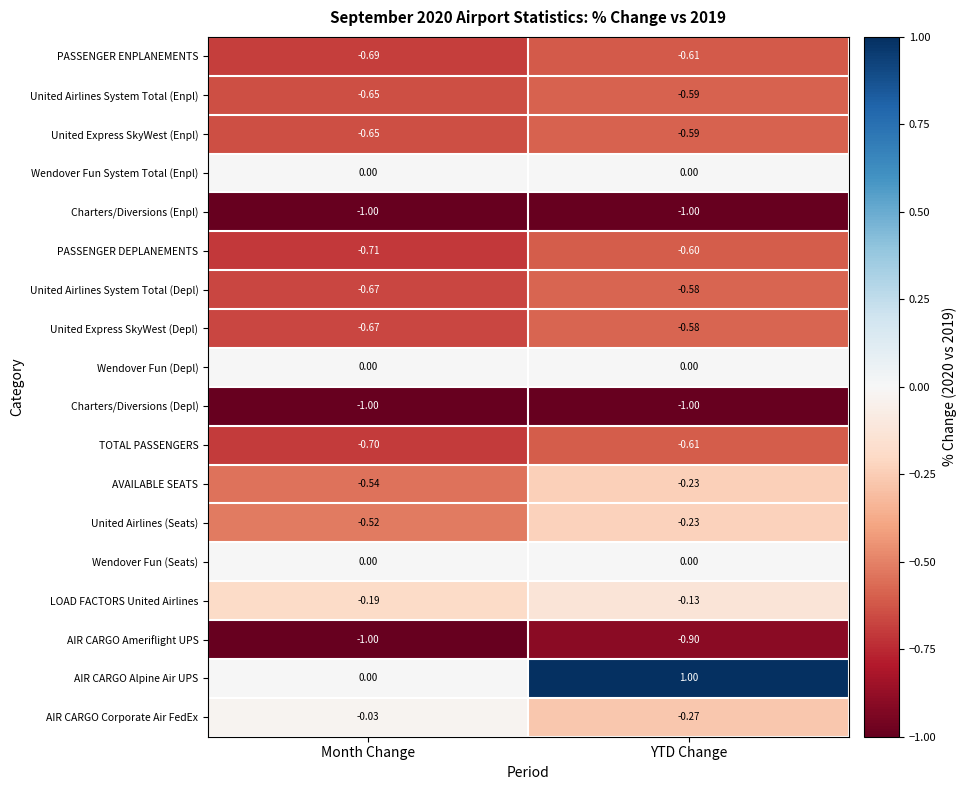

What is the smallest value displayed?

-1.0